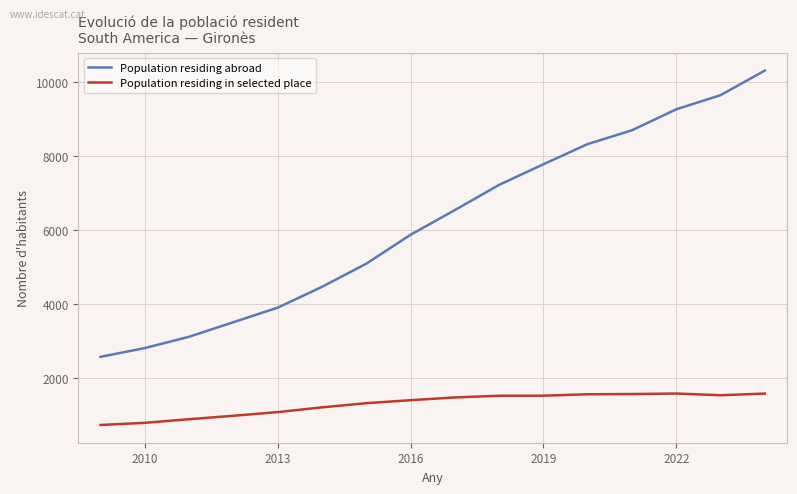

True or false: Population residing in selected place and Population residing abroad cross at least once.

False